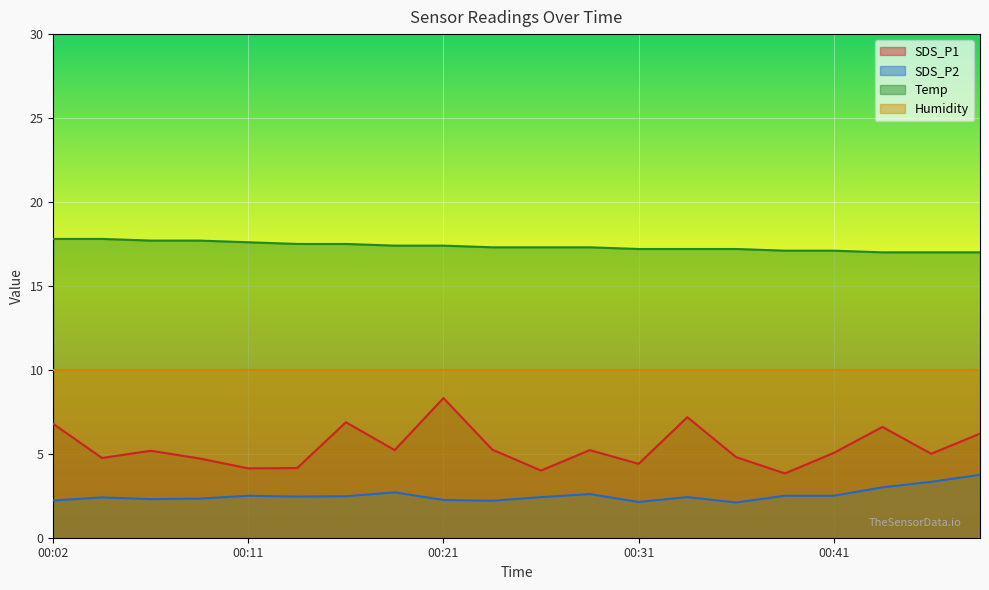

How many lines are shown in the chart?

4